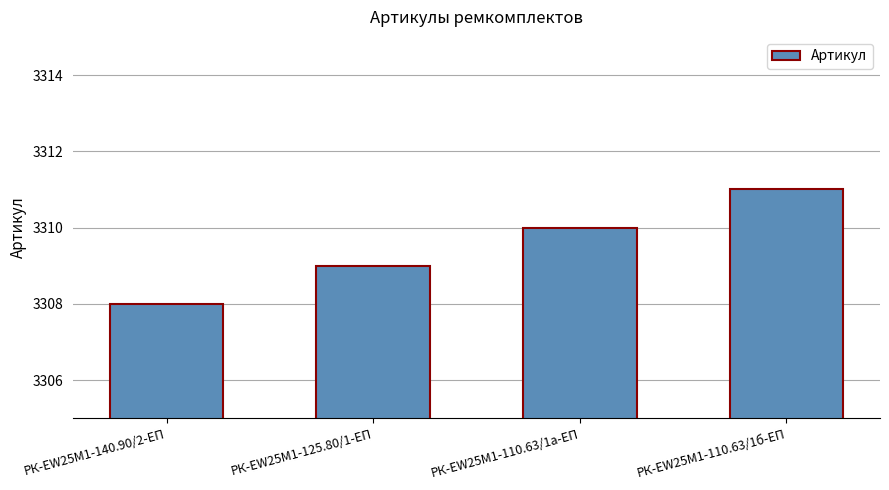

Reading left to right, extract all data points from this chart.

3308	3309	3310	3311